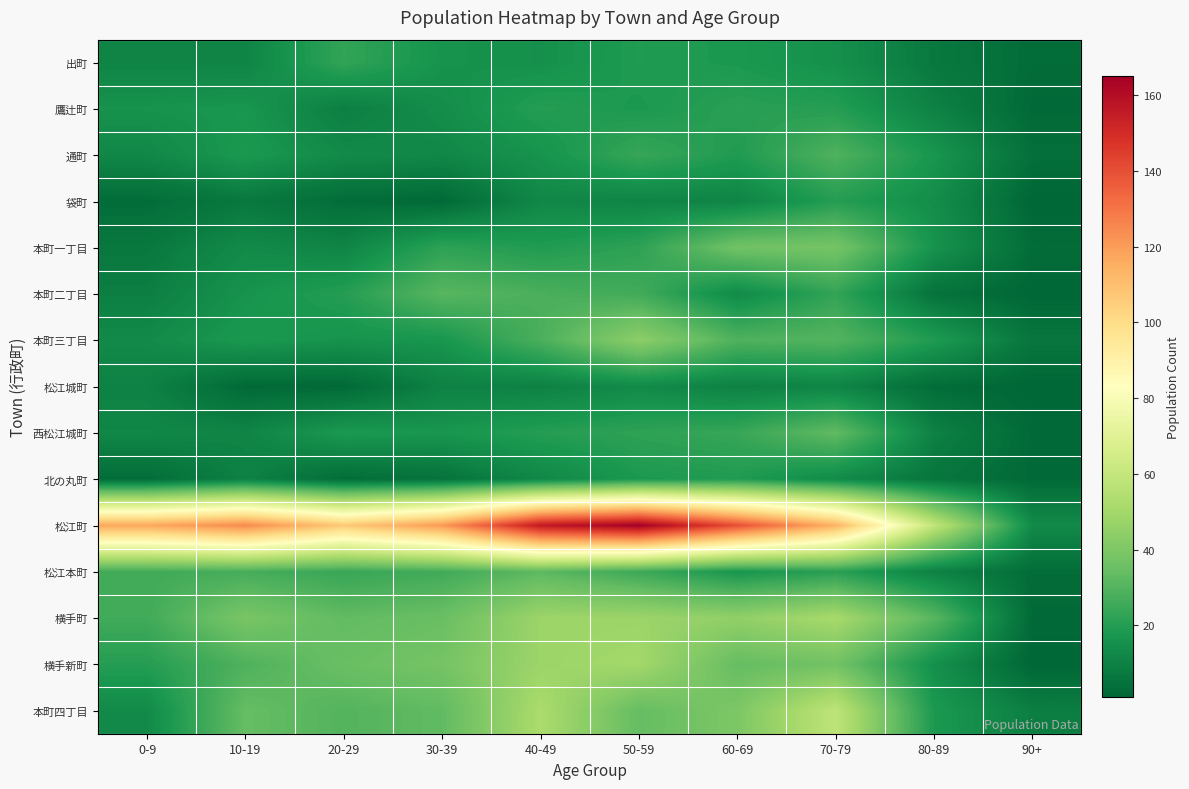

Which series has the widest spread of values?

松江町